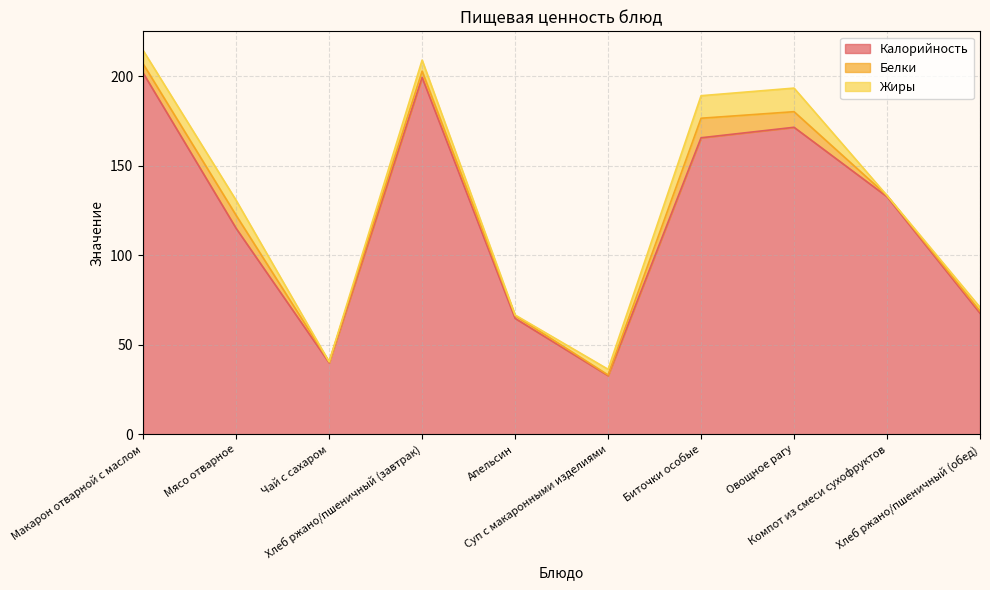

Rank the categories by Калорийность value from lowest to highest.

Суп с макаронными изделиями, Чай с сахаром, Апельсин, Хлеб ржано/пшеничный (обед), Мясо отварное, Компот из смеси сухофруктов, Биточки особые, Овощное рагу, Хлеб ржано/пшеничный (завтрак), Макарон отварной с маслом